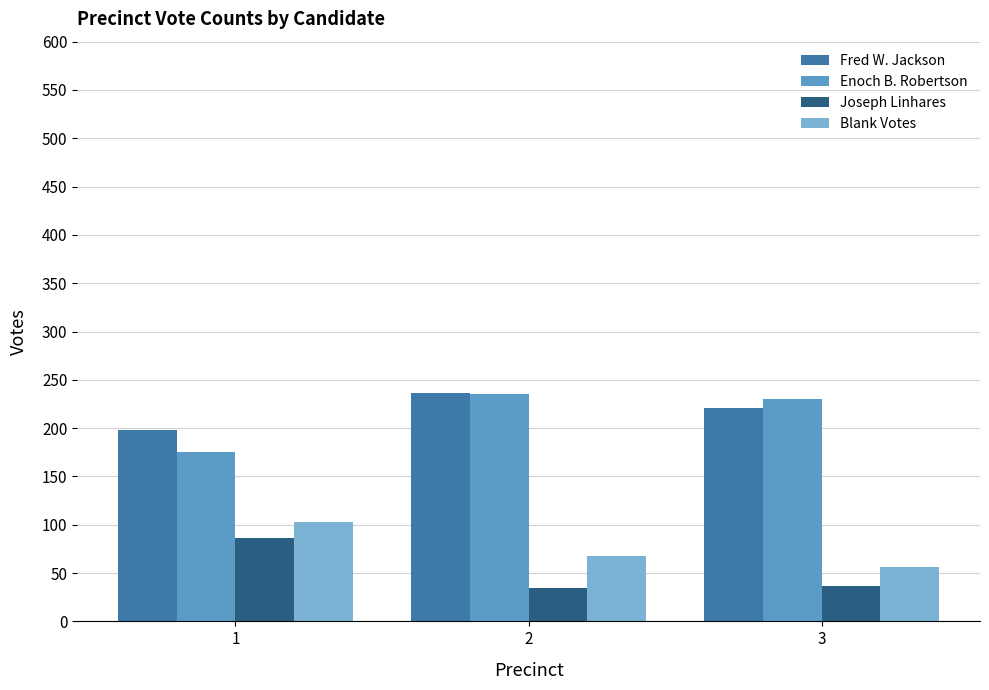

What is the sum of the Joseph Linhares values at 3 and 1?

123